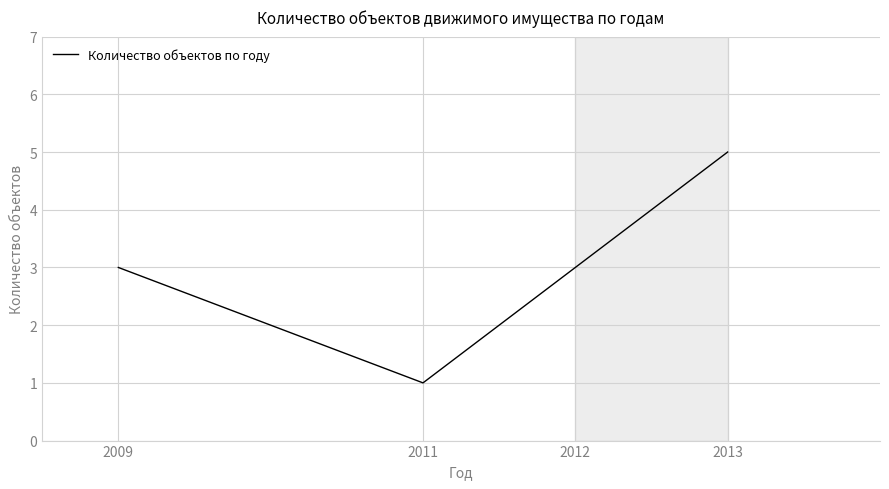

What is the average value?

3